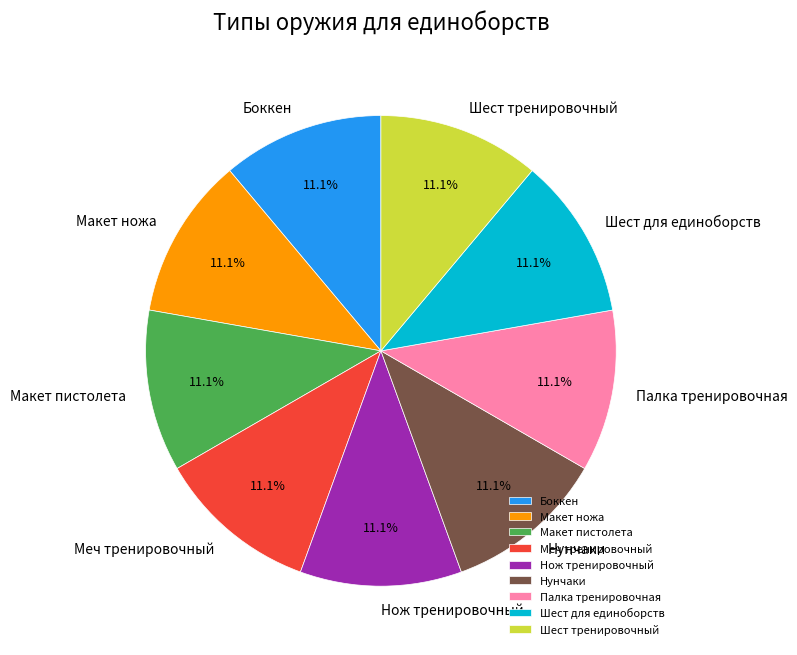

What percentage is the Макет ножа slice, to the nearest percent?

11%